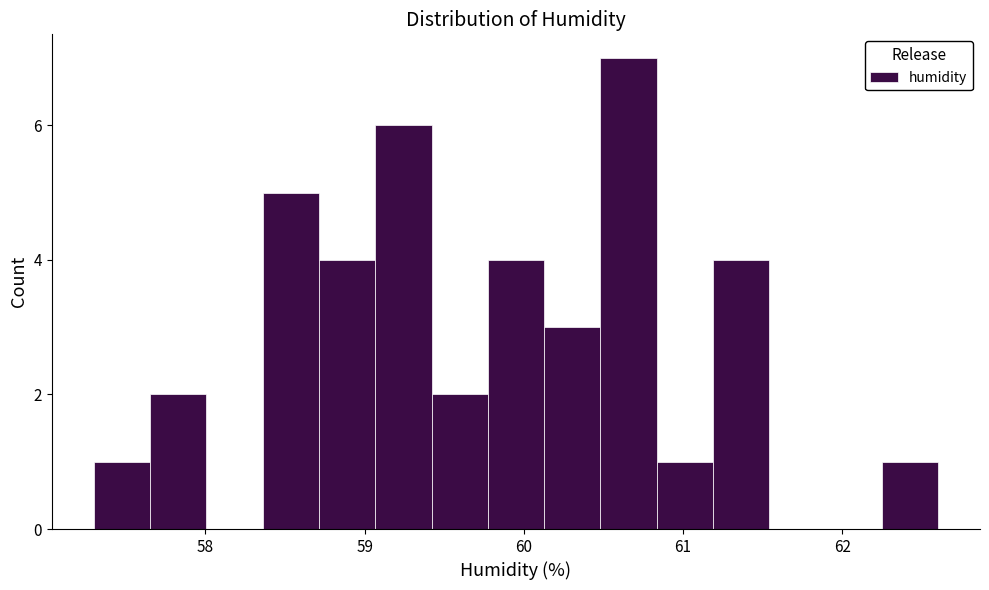

Read against the x-axis, roughly where is the centre of the tallest bar?

60.7